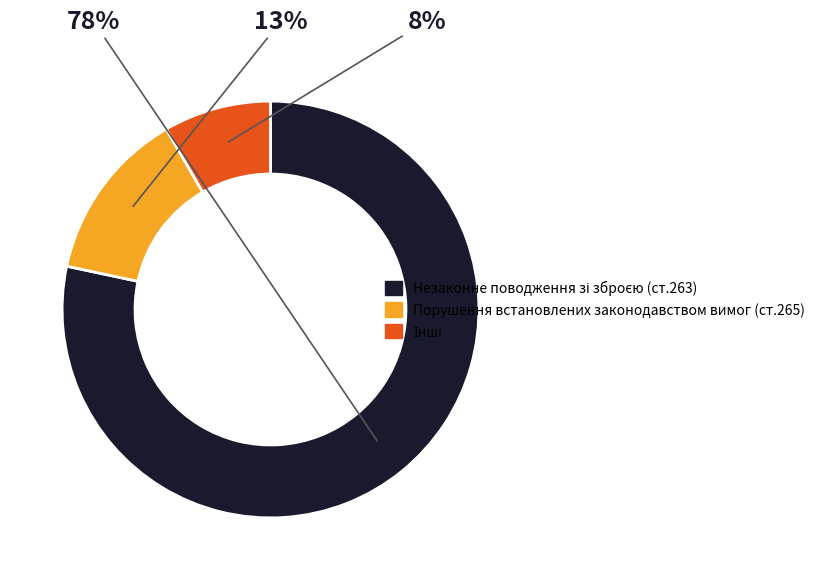

To the nearest percent, what percentage of the pie is Порушення встановлених законодавством вимог (ст.265)?

13%